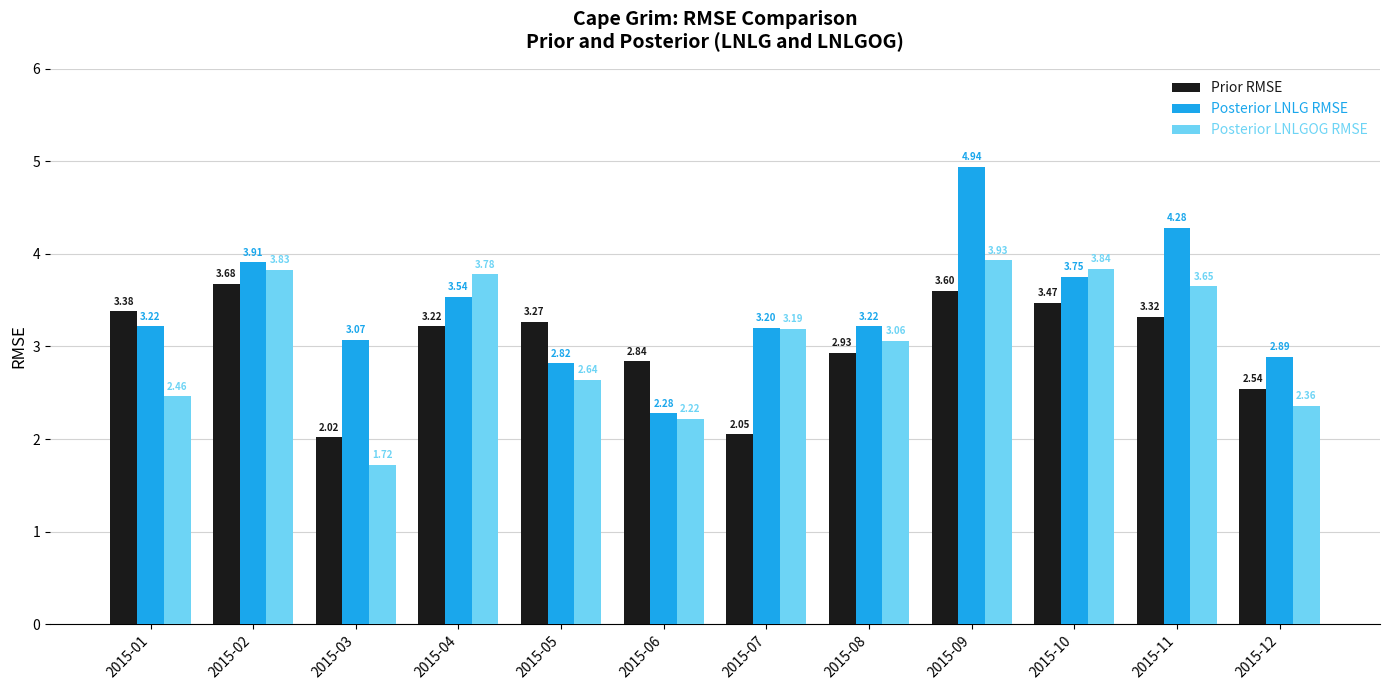

Which series has the widest spread of values?

Posterior LNLG RMSE